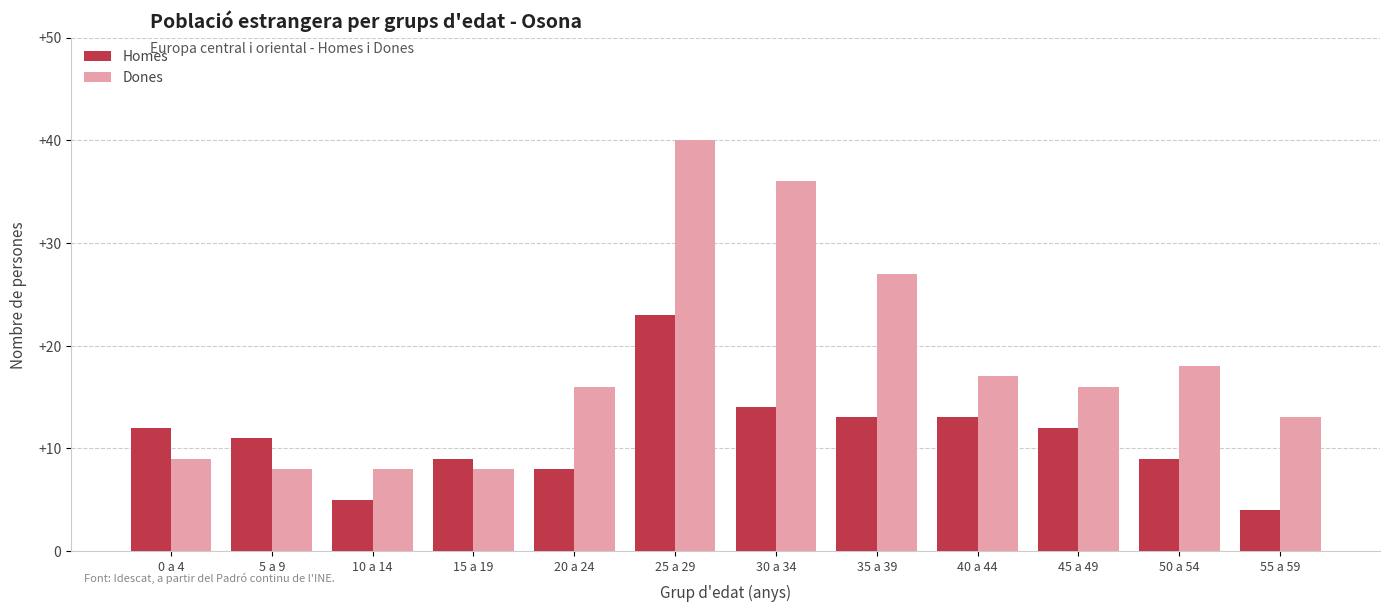

Reading left to right, transcribe all the data shown in this chart.

Homes: 0 a 4=12	5 a 9=11	10 a 14=5	15 a 19=9	20 a 24=8	25 a 29=23	30 a 34=14	35 a 39=13	40 a 44=13	45 a 49=12	50 a 54=9	55 a 59=4
Dones: 0 a 4=9	5 a 9=8	10 a 14=8	15 a 19=8	20 a 24=16	25 a 29=40	30 a 34=36	35 a 39=27	40 a 44=17	45 a 49=16	50 a 54=18	55 a 59=13